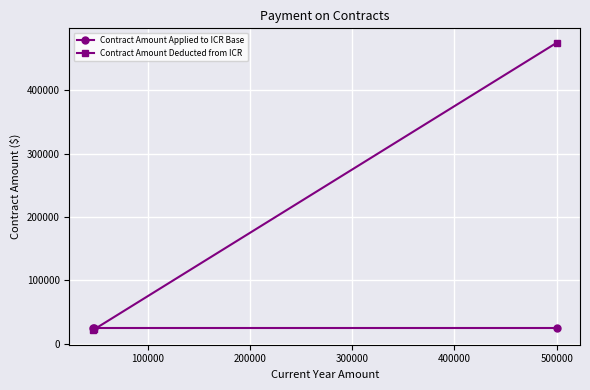

Which series has the largest range (max minus min)?

Contract Amount Deducted from ICR